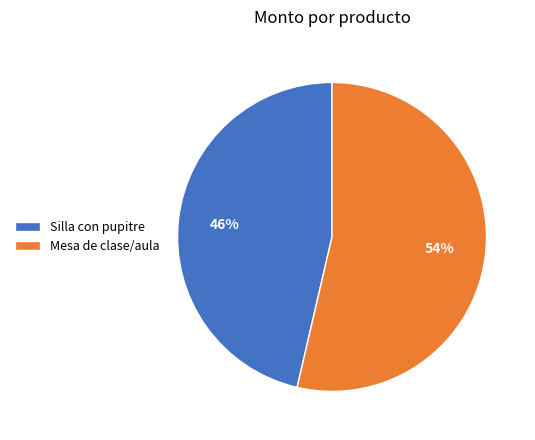

What is the largest slice in the pie chart?

Mesa de clase/aula